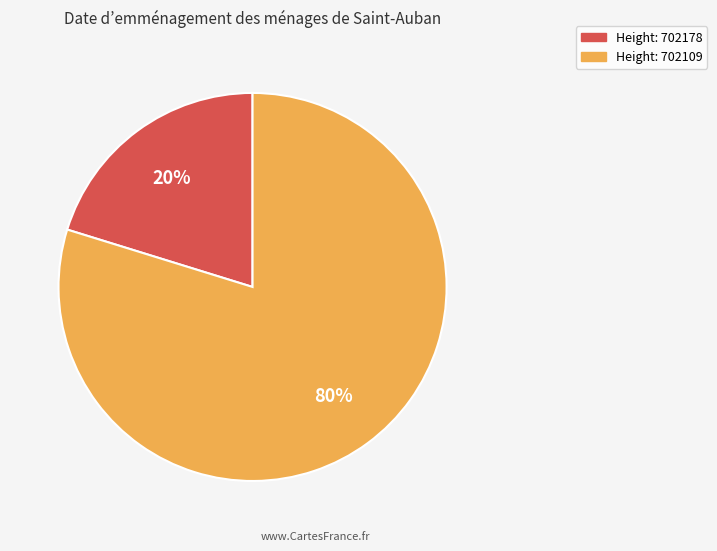

Does any single category account for the majority?

Yes